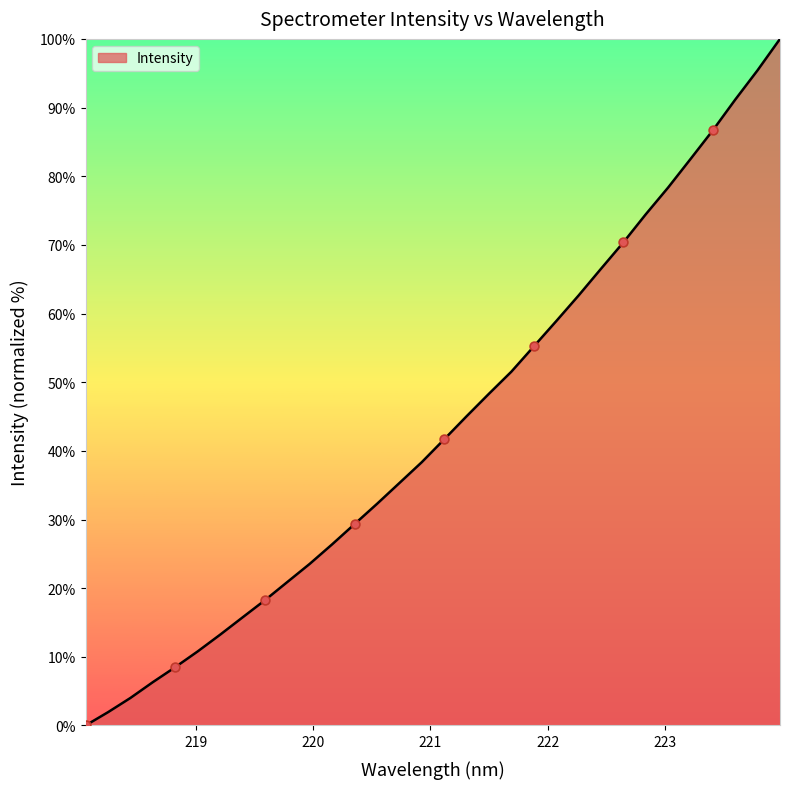

What is the maximum value shown in the chart?

100.0